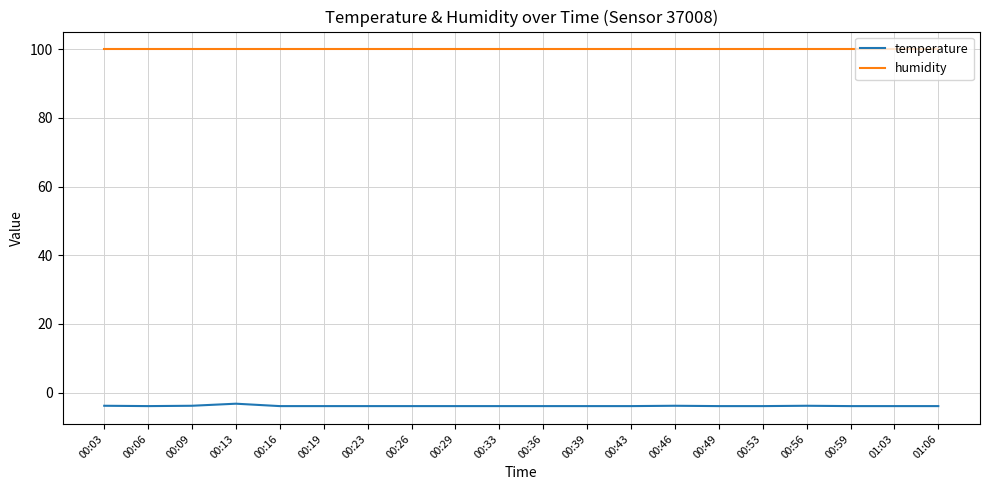

Rank the series by their average value, from lowest to highest.

temperature, humidity